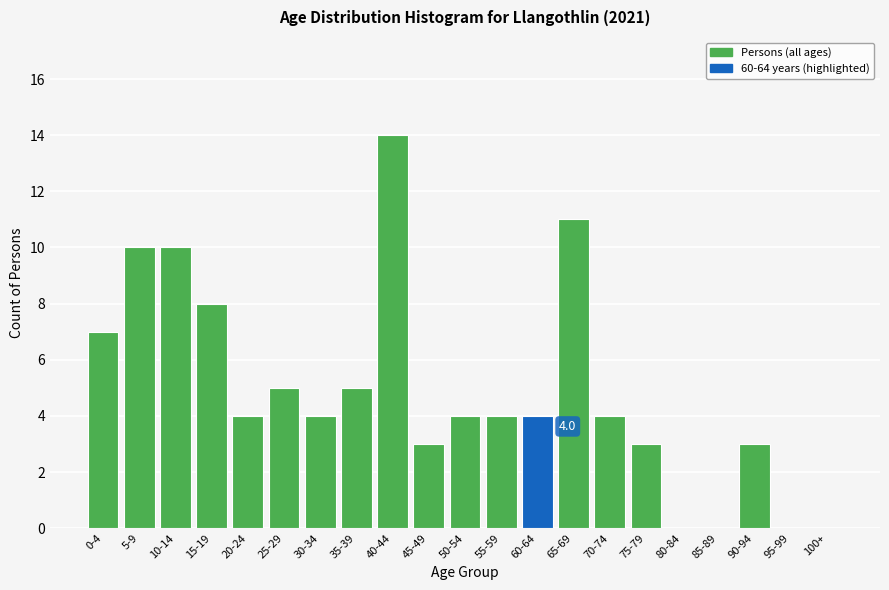

Reading left to right, what are all the values shown in this chart?

0-4=7	5-9=10	10-14=10	15-19=8	20-24=4	25-29=5	30-34=4	35-39=5	40-44=14	45-49=3	50-54=4	55-59=4	60-64=4	65-69=11	70-74=4	75-79=3	80-84=0	85-89=0	90-94=3	95-99=0	100+=0